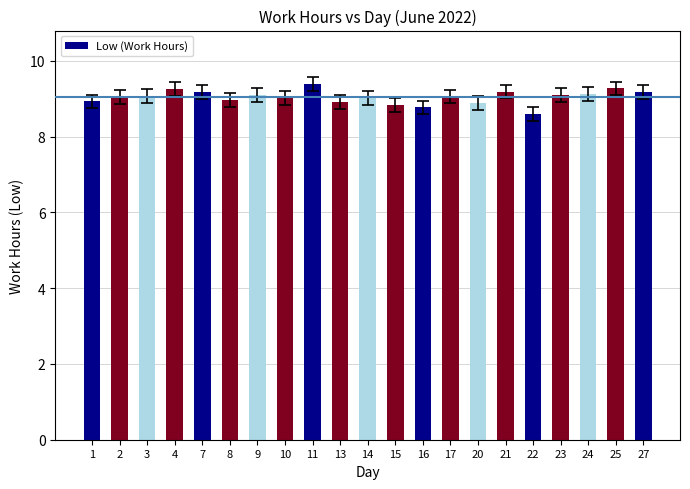

Where is the data nearest to the value 8?

22